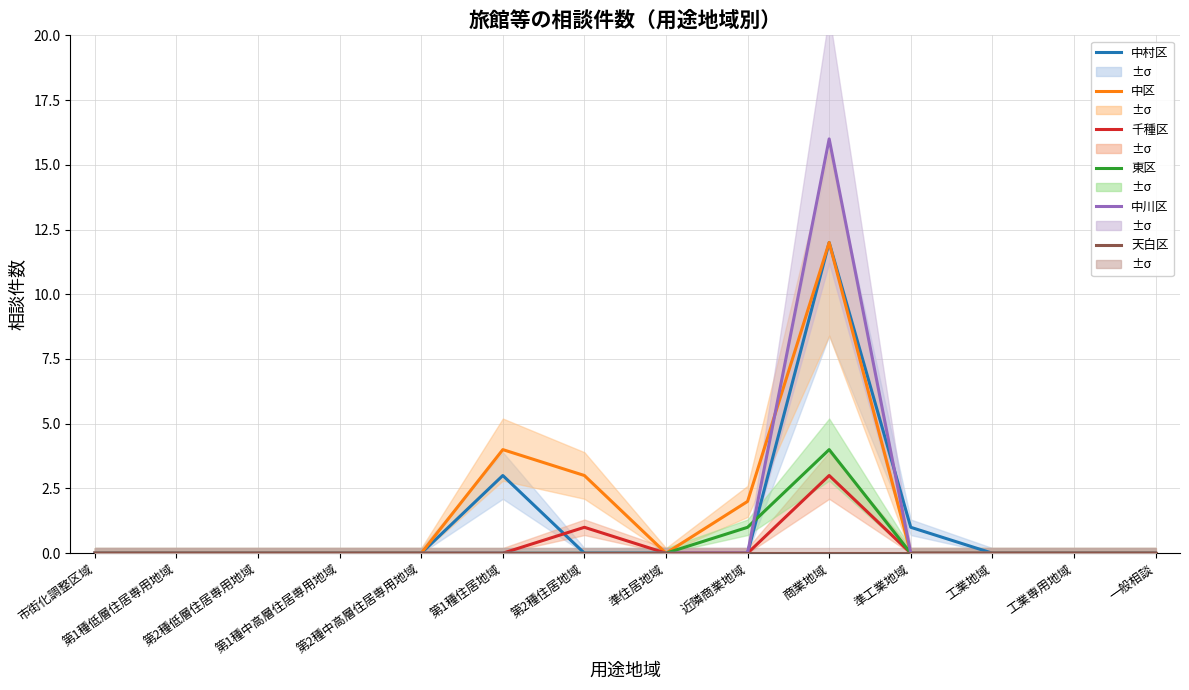

How many values in the 千種区 series exceed 0?

2